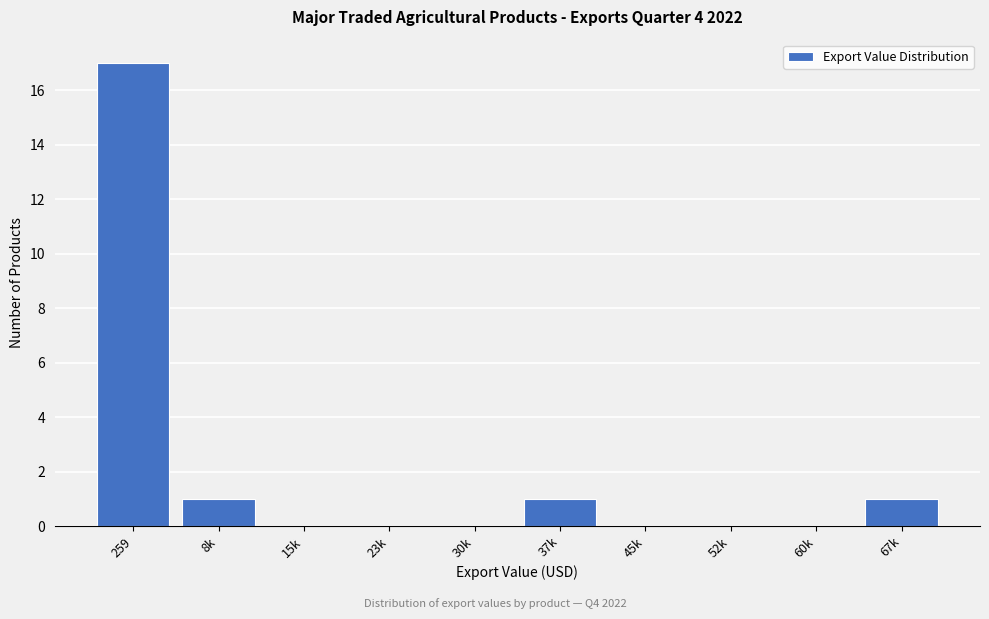

Reading left to right, transcribe all the data shown in this chart.

259=17	8k=1	15k=0	23k=0	30k=0	37k=1	45k=0	52k=0	60k=0	67k=1